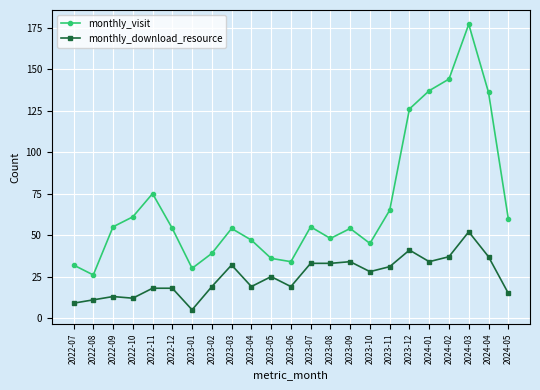

What are all the series names shown in the legend?

monthly_visit, monthly_download_resource